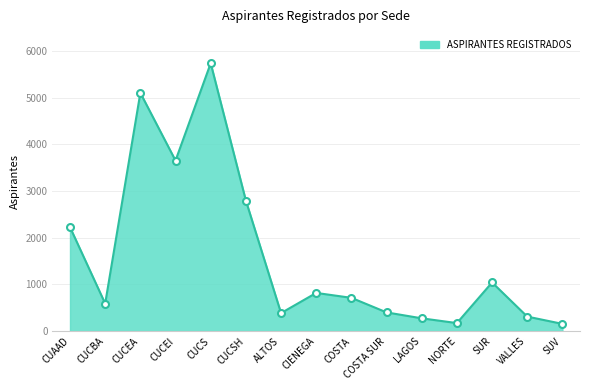

What is the greatest value displayed?

5737